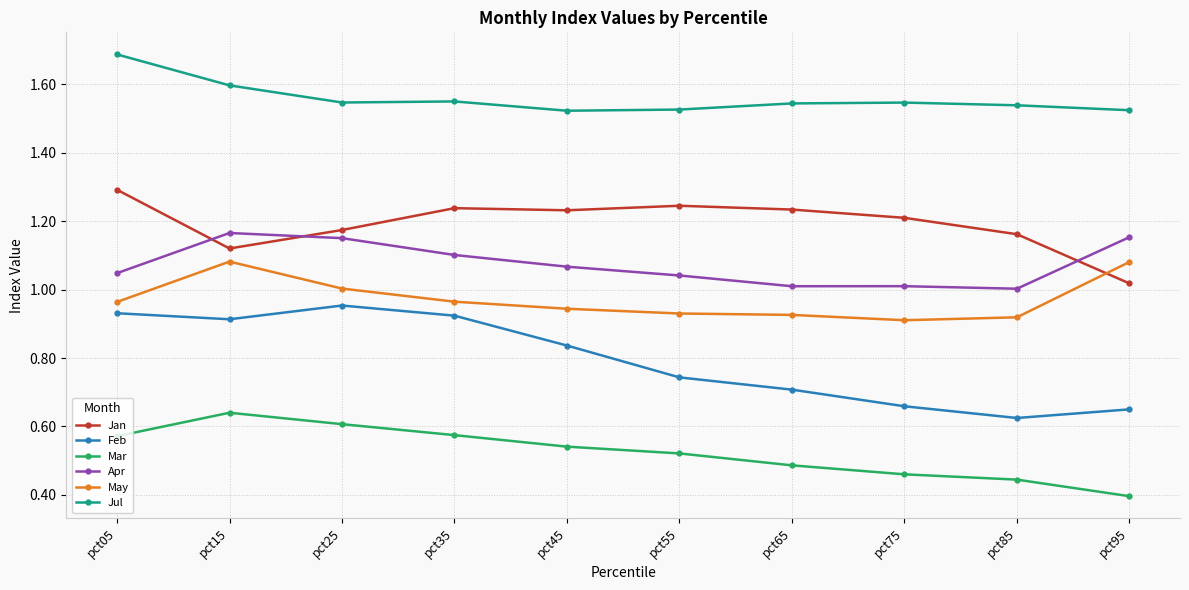

True or false: Feb has a value of 0.6 at pct15.

False